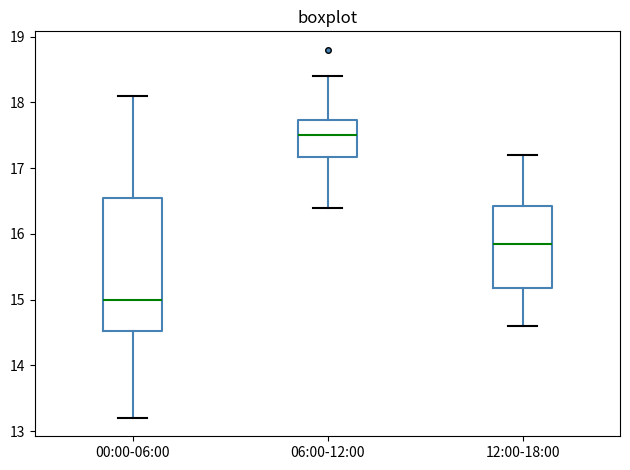

Reading left to right, read every box against the y-axis: the position of its median line, the range the box covers, and the ends of its whiskers. The values are not printed on the chart, so give them approximately, as read against the axis.

00:00-06:00: median 15.0, box 14.5 to 16.6, whiskers 13.2 to 18.1
06:00-12:00: median 17.5, box 17.2 to 17.7, whiskers 16.4 to 18.4
12:00-18:00: median 15.9, box 15.2 to 16.4, whiskers 14.6 to 17.2